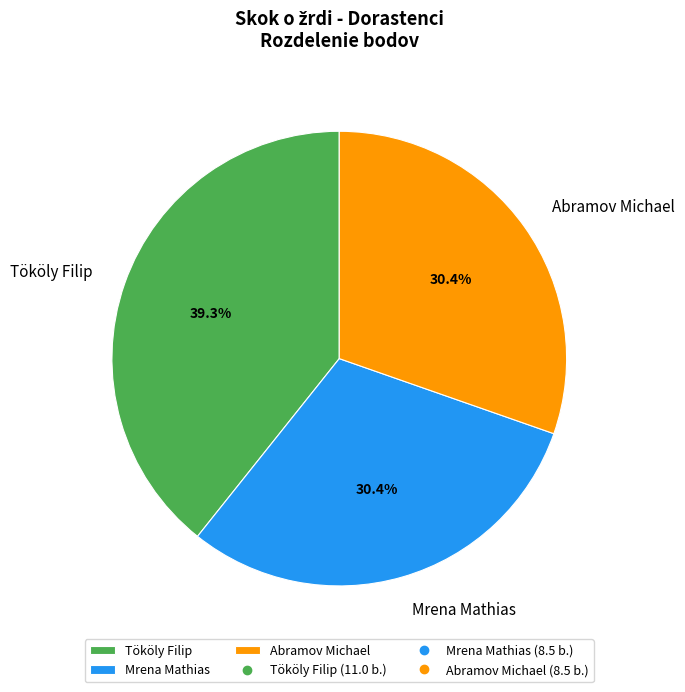

To the nearest percent, what portion does Abramov Michael represent?

30%